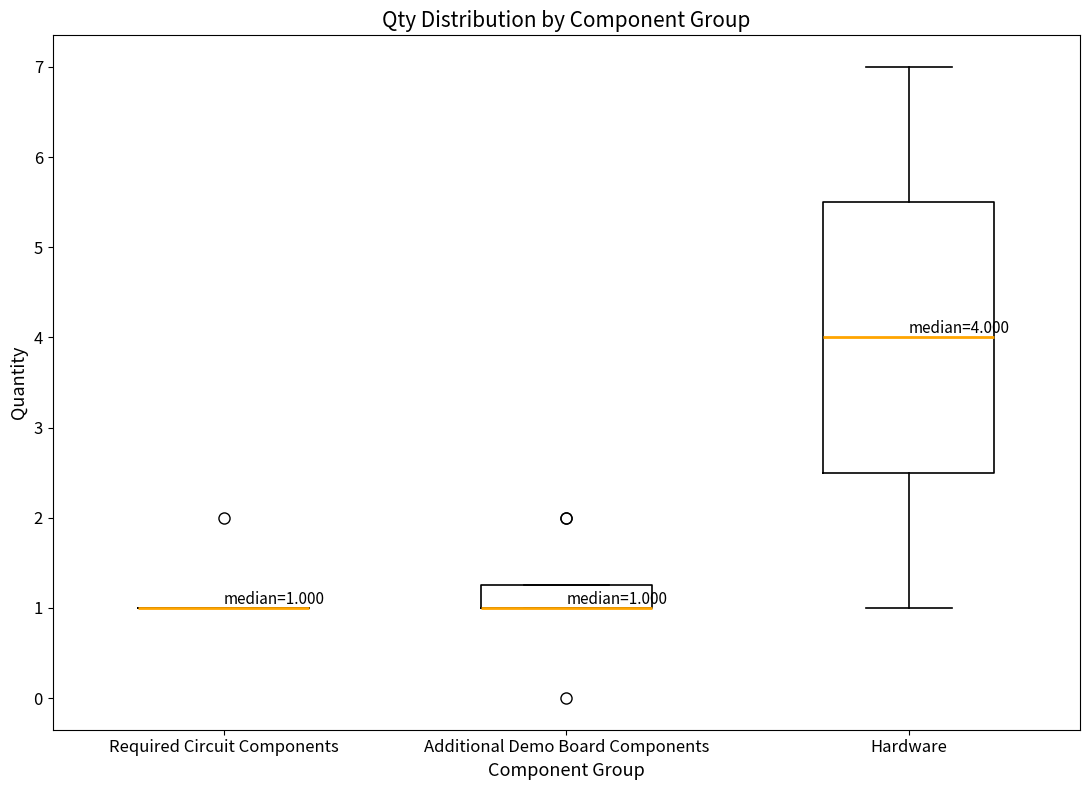

Comparing the boxes themselves (not the whiskers), which one is the tallest?

Hardware